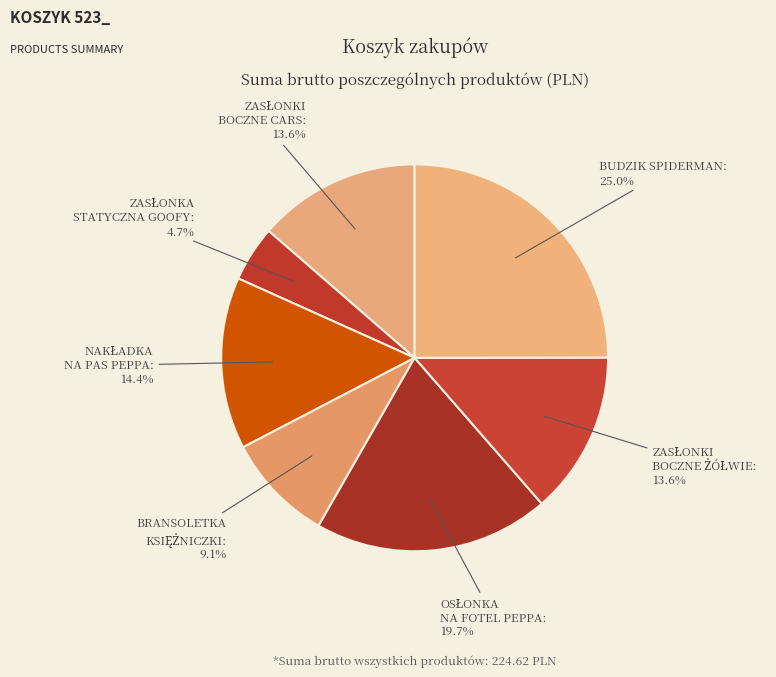

What portion of the pie excludes BUDZIK SPIDERMAN?

75.0%